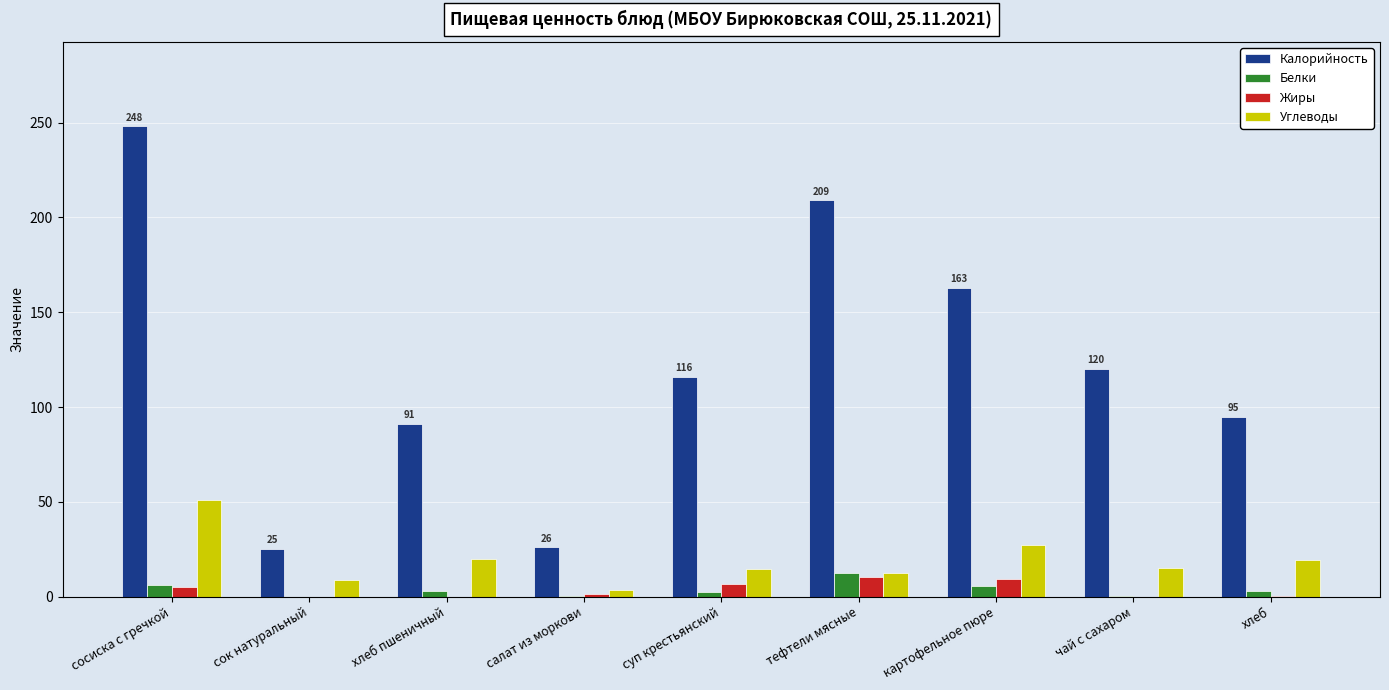

What is the sum of all Калорийность values?

1093.0